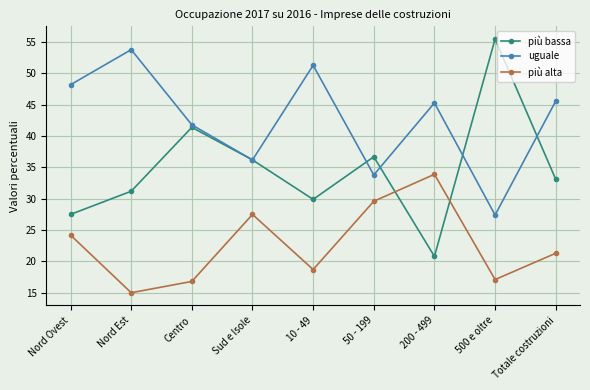

At which category does uguale reach its first local peak?

Nord Est